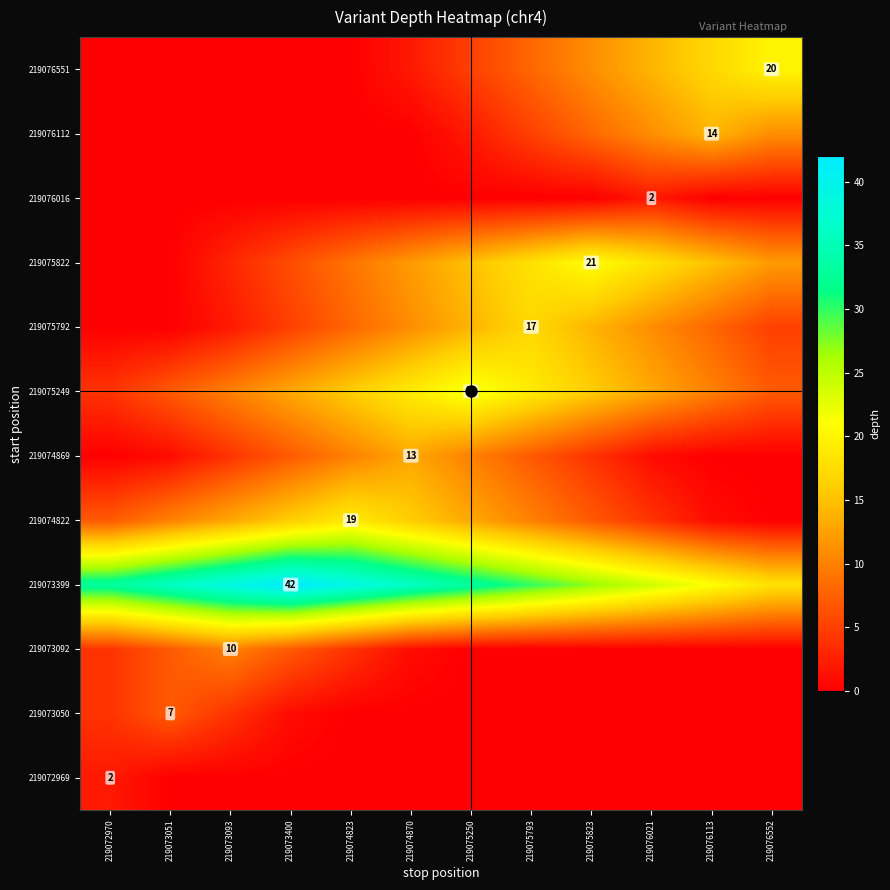

How many values in 219074869 are above zero?

9